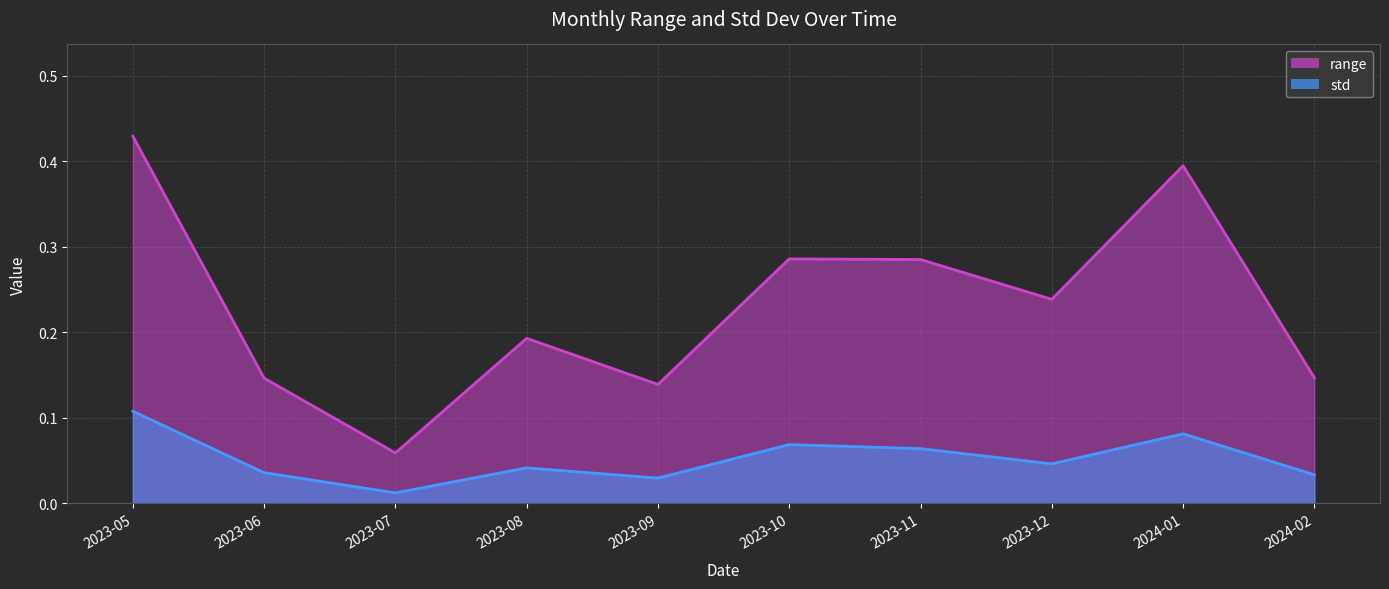

What is the difference between the std values at 2023-07 and 2023-10?

0.1